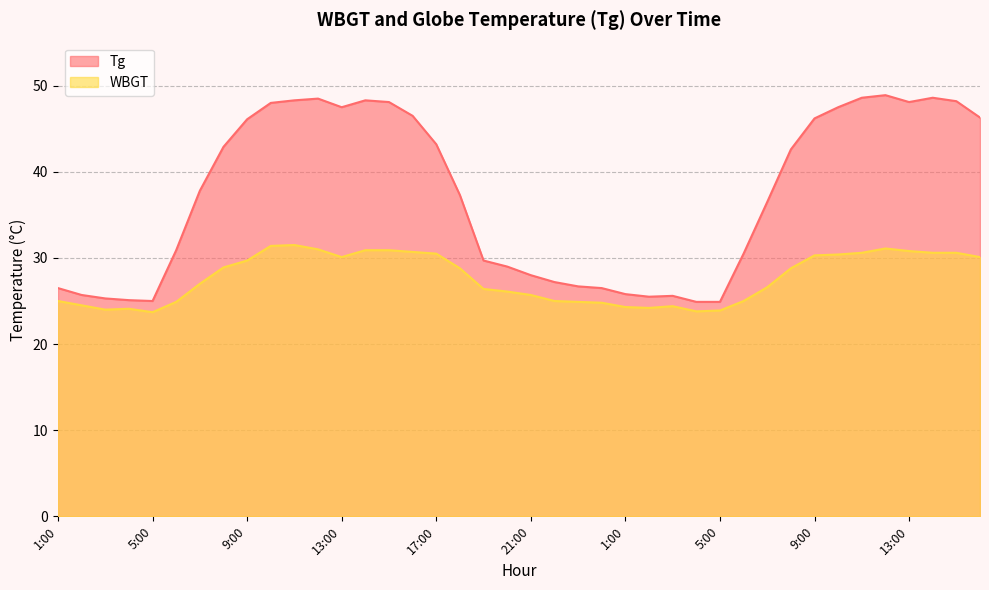

Which series has the largest total across all categories?

Tg